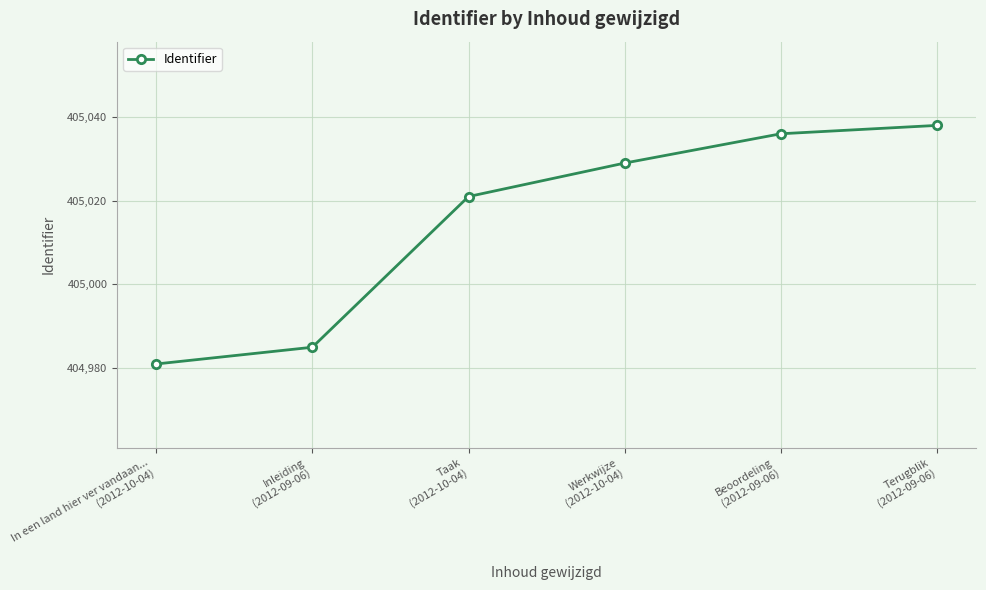

Is this an area chart (filled region under the line)?

No